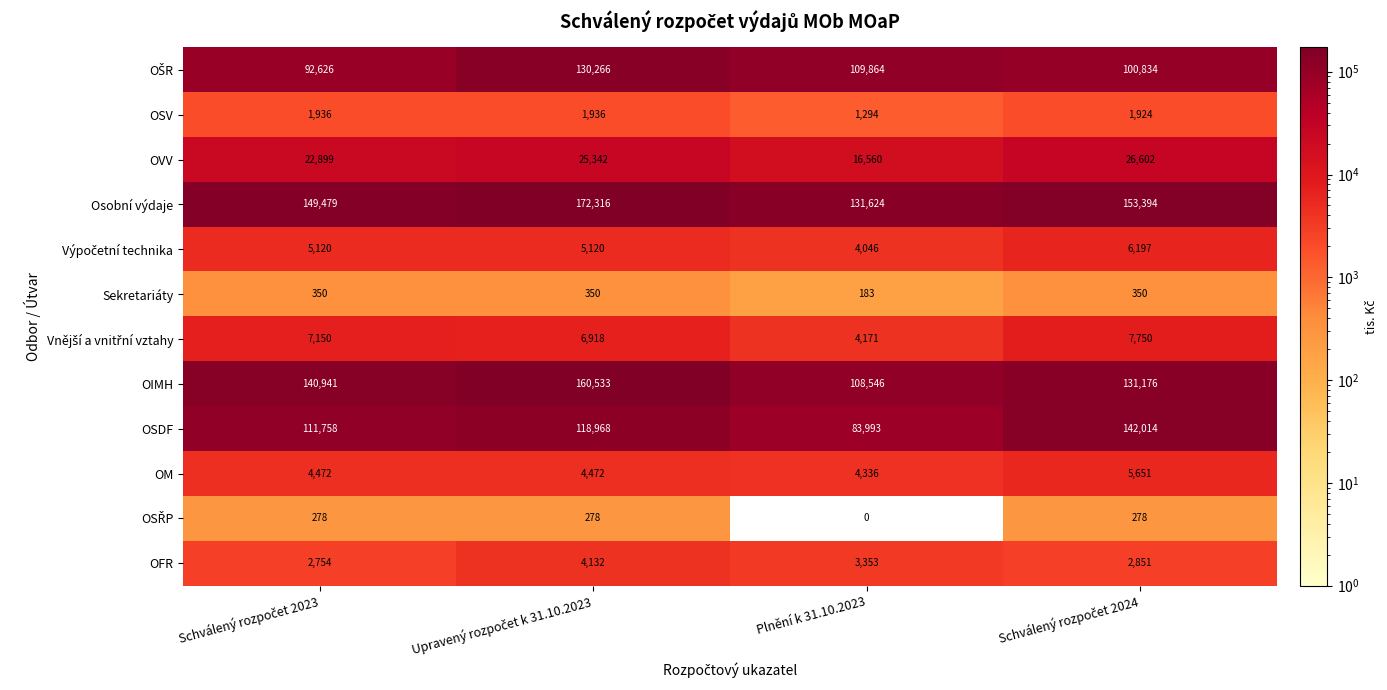

What is the difference between the maximum and minimum values in the Osobní výdaje series?

40692